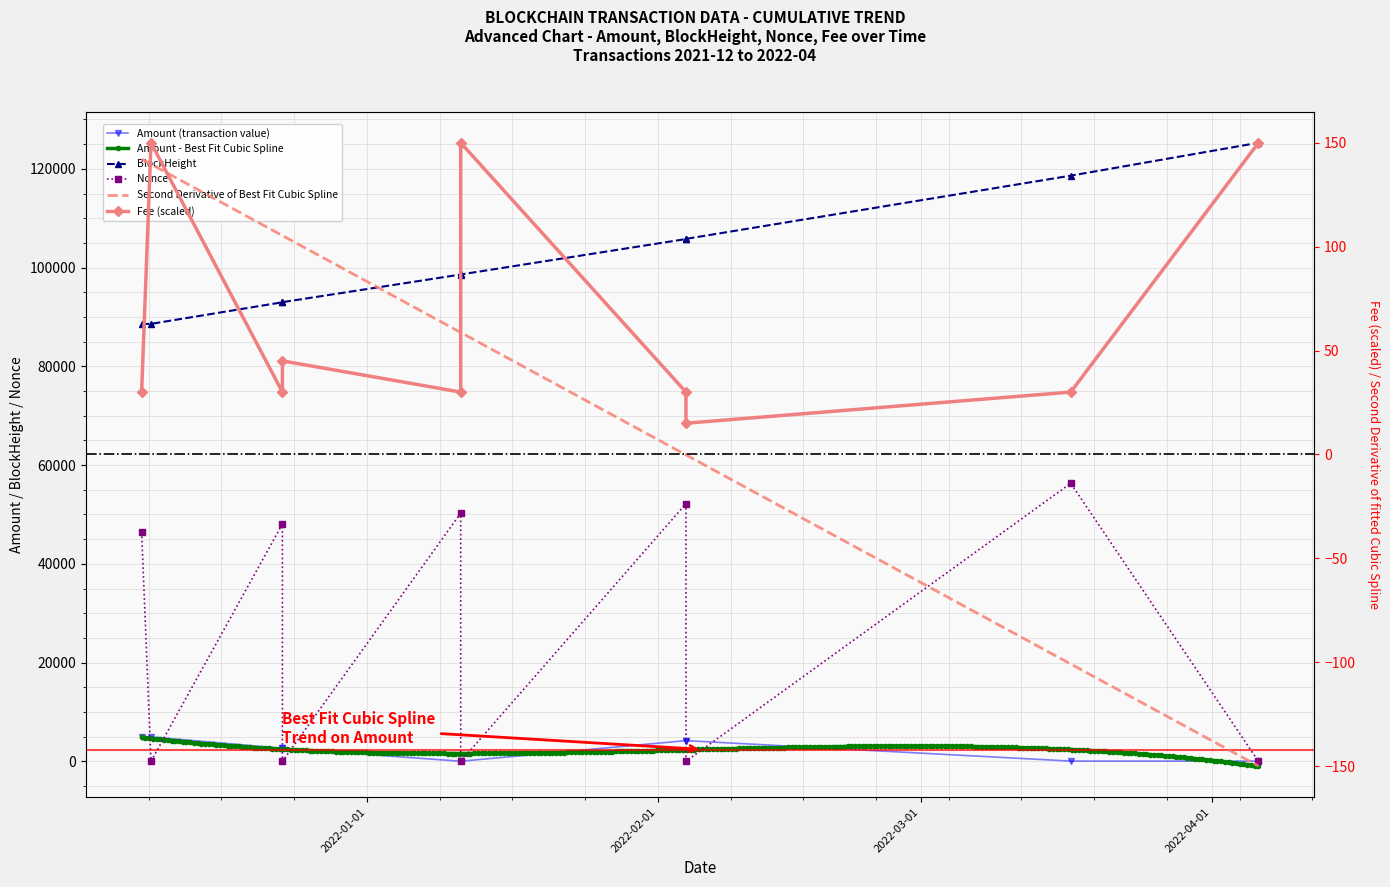

Which series ends up on top after the final intersection of Fee and Amount?

Fee